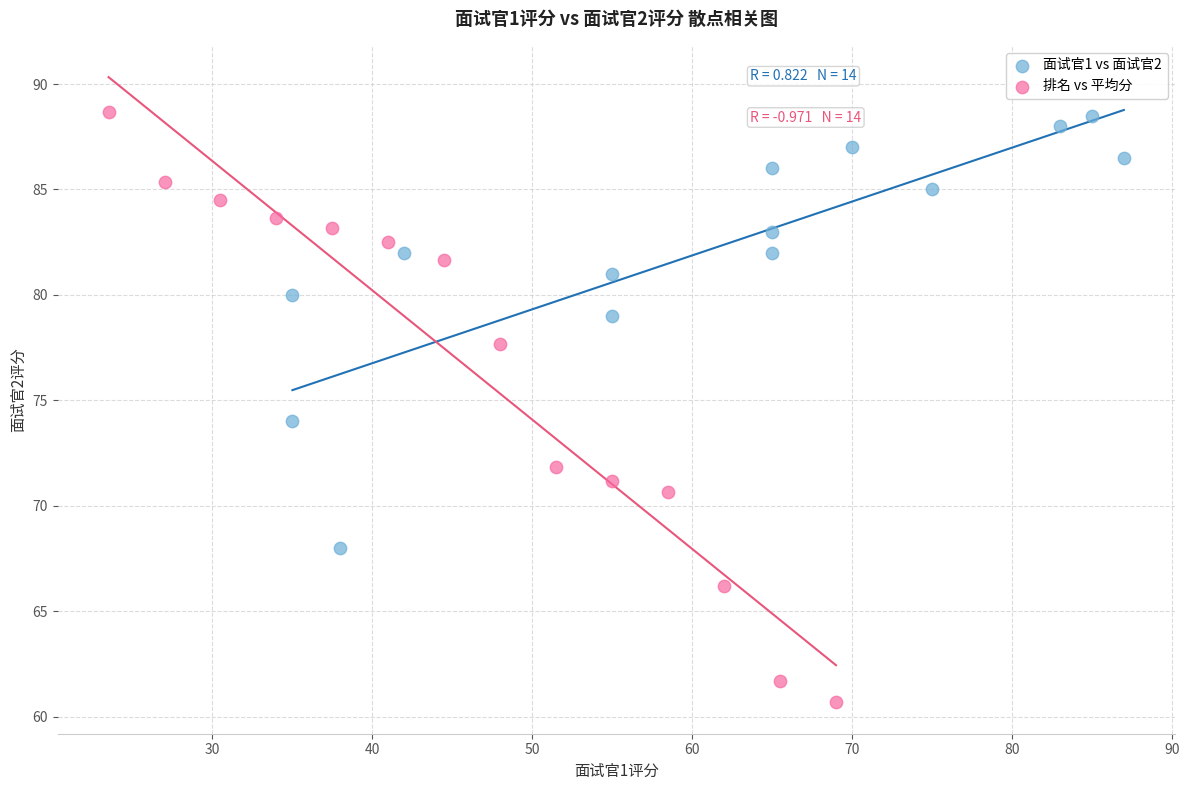

Which series reaches the minimum Y coordinate?

排名 vs 平均分